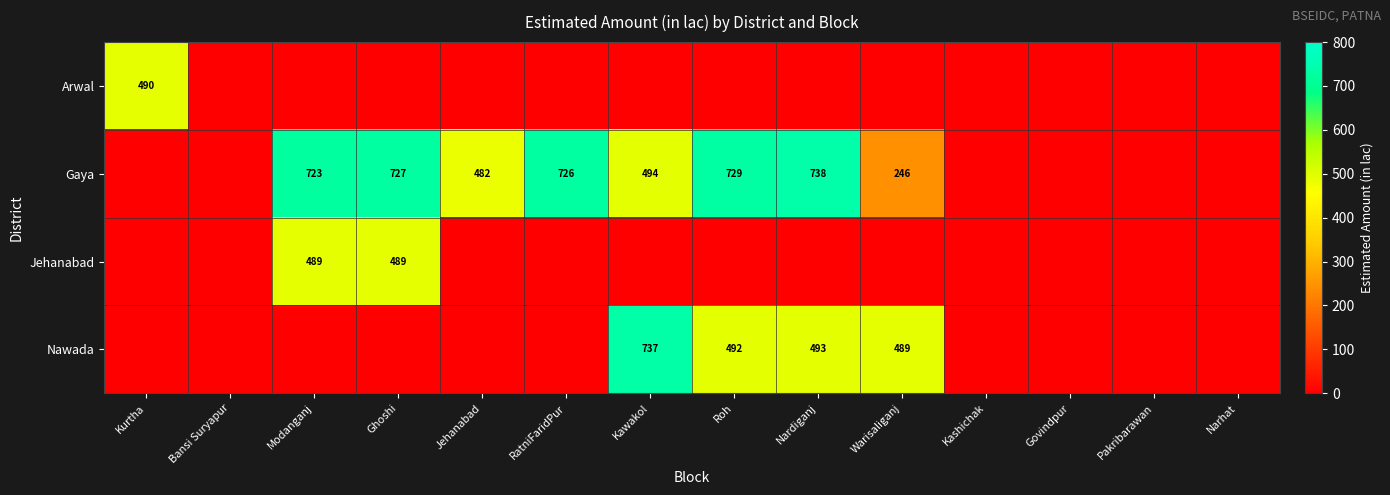

Is it true that Nawada equals 737 at Kawakol?

True